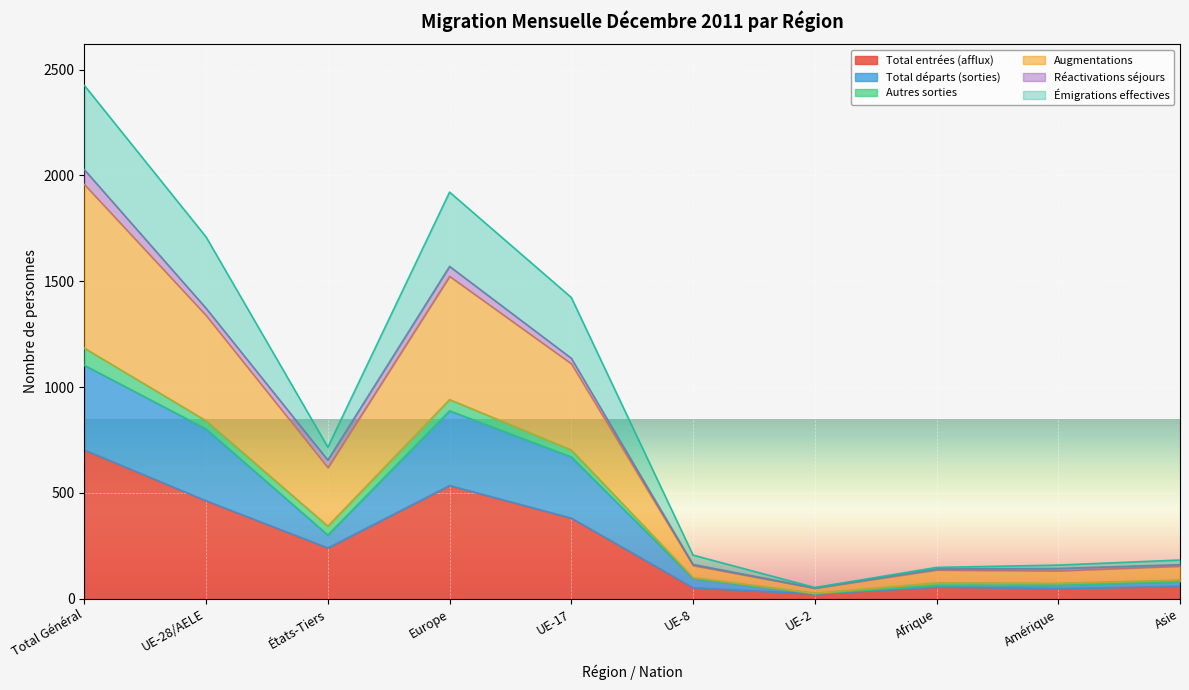

Which series changed the most between UE-28/AELE and UE-8?

Augmentations